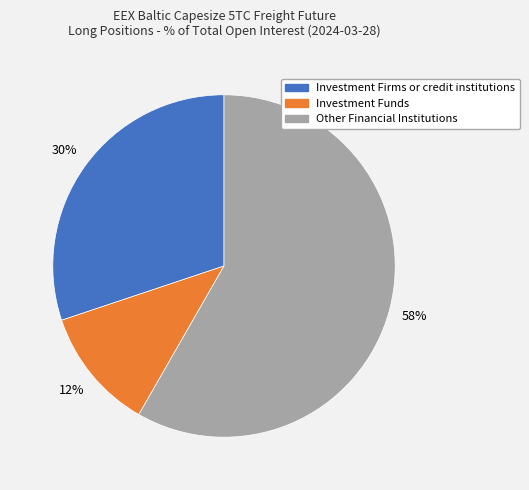

Is there any slice that represents more than half of the pie?

Yes